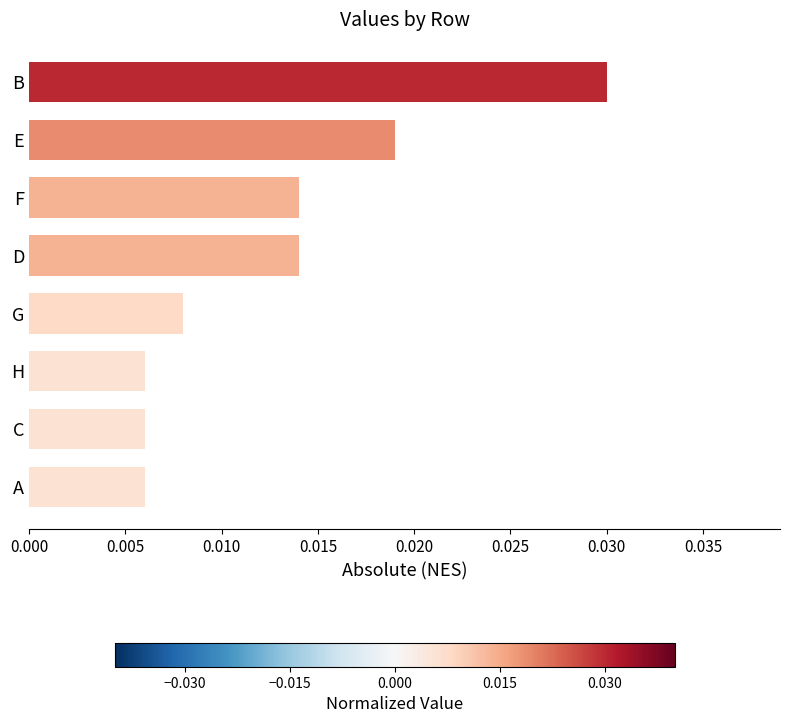

Count the values in the range 0 to 1.

8